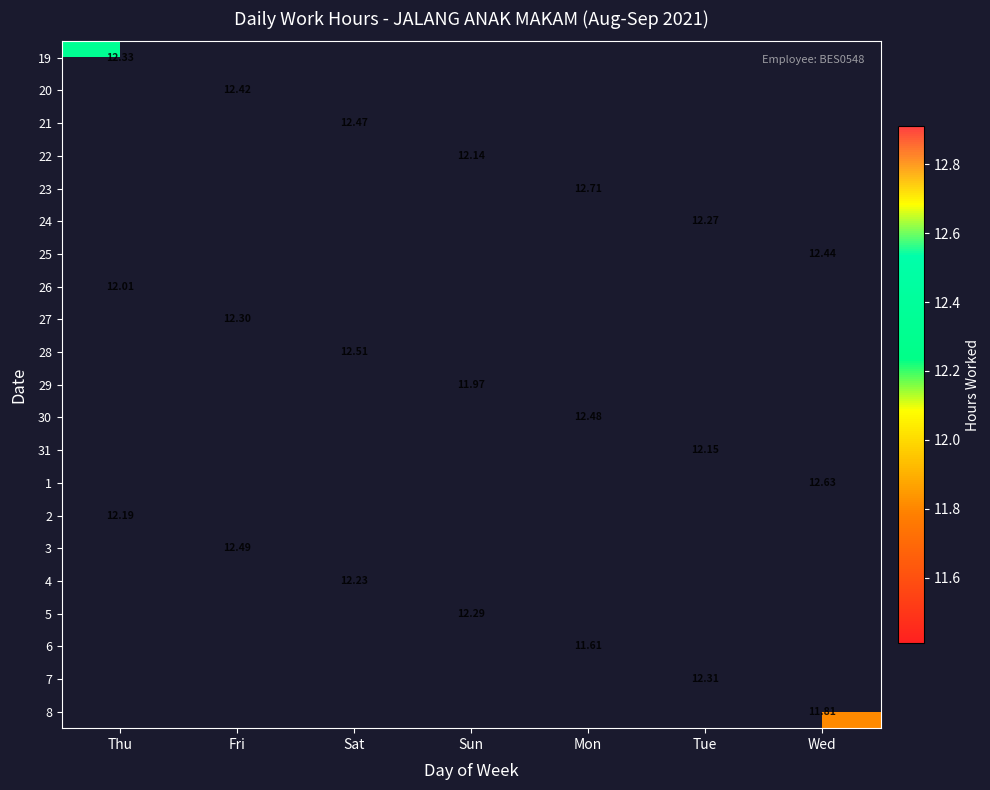

True or false: 21 has a value of 12.5 at Sat.

True